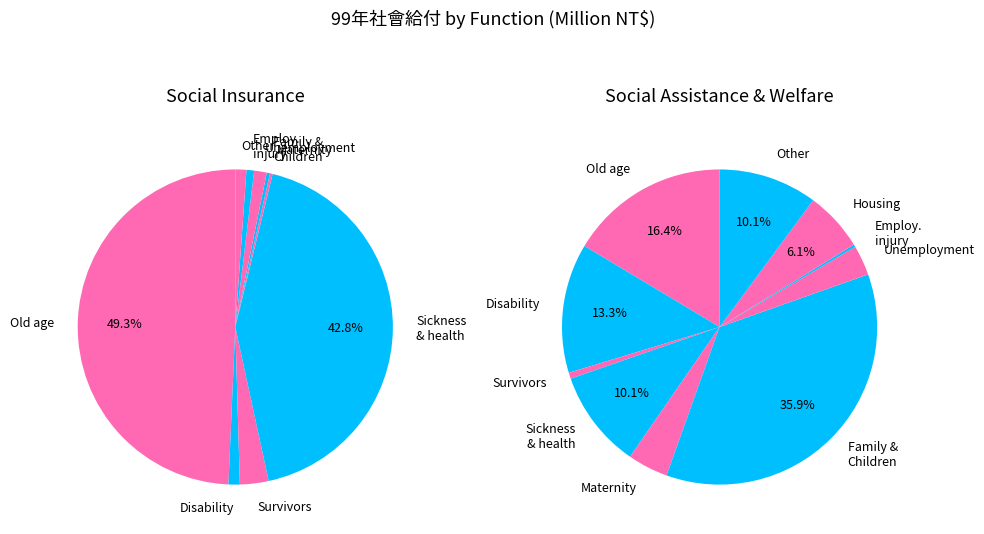

To the nearest percent, what is the combined percentage of Old age and Disability?

51%